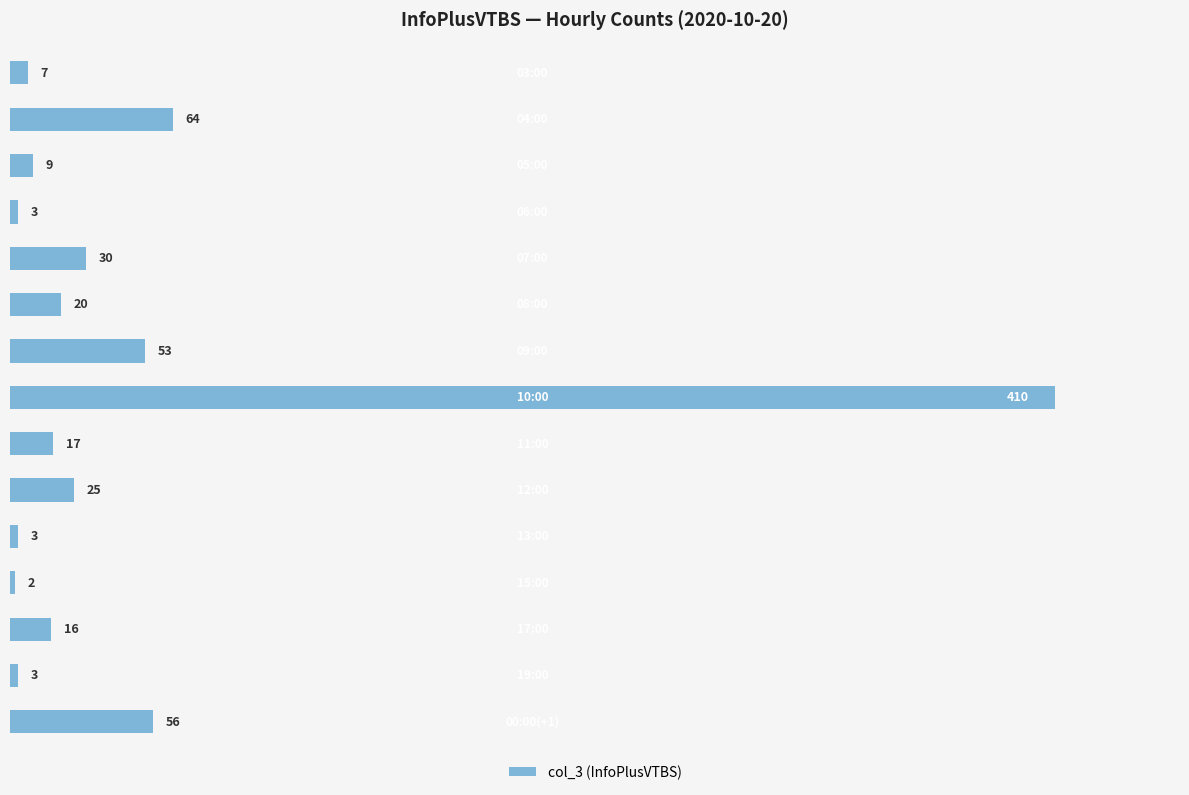

What is the difference between the maximum and minimum values?

408